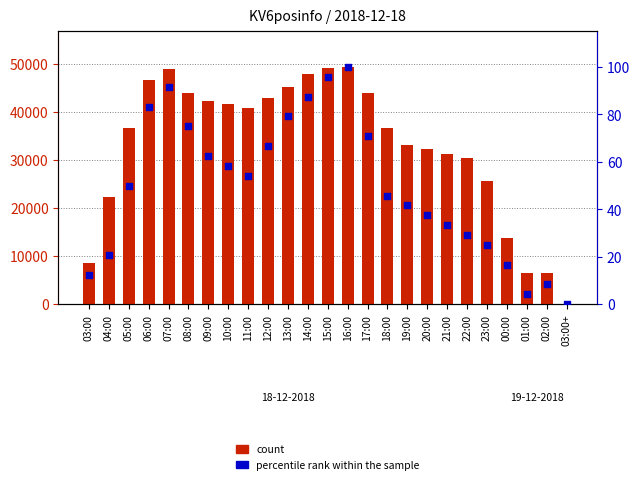

What are all the series names shown in the legend?

count, percentile rank within the sample